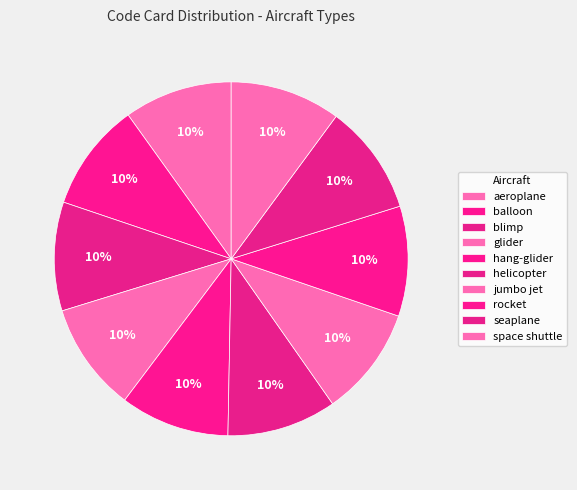

How many segments does this pie chart have?

10